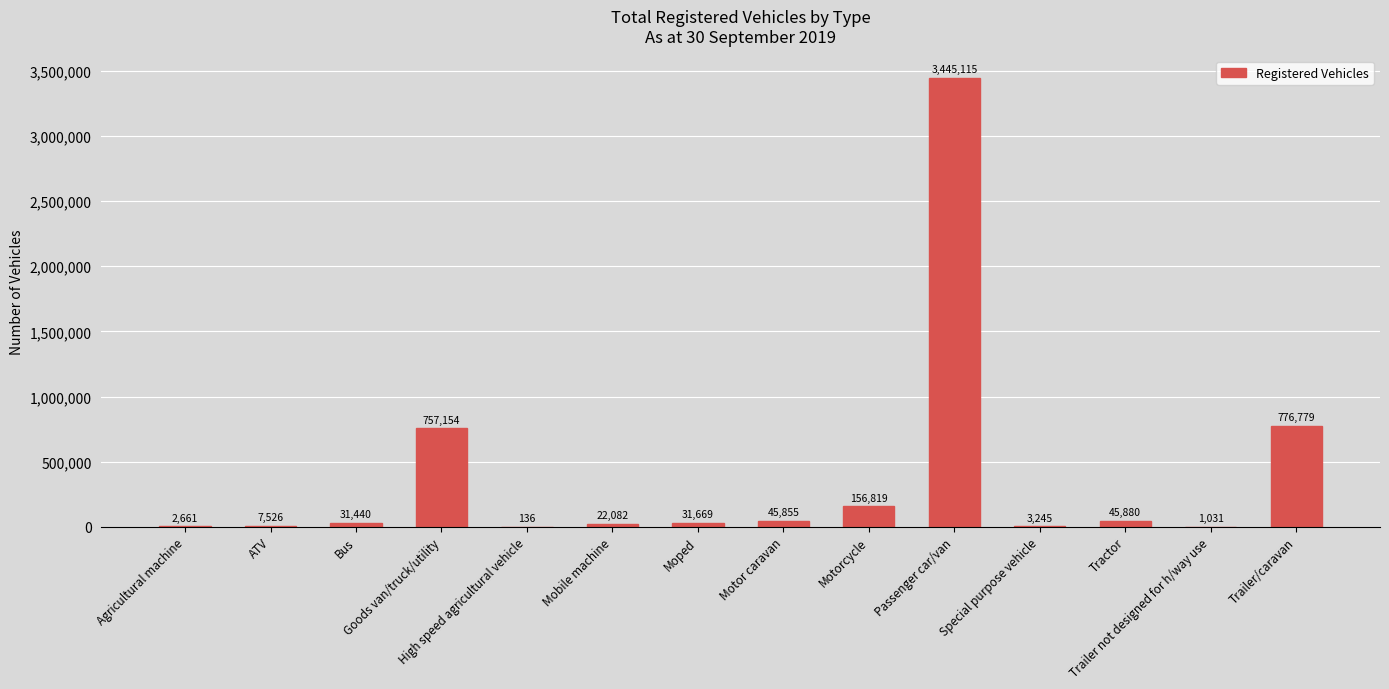

What is the sum of all values?

5327392